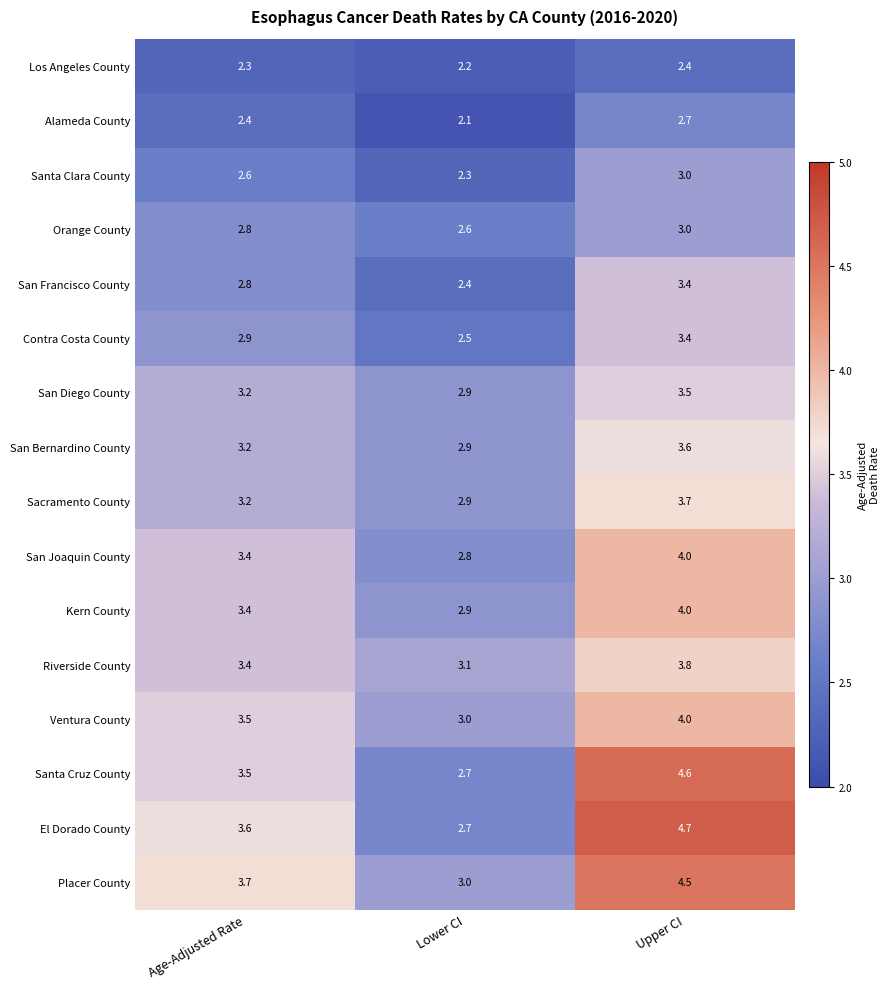

Which series has the largest range (max minus min)?

El Dorado County